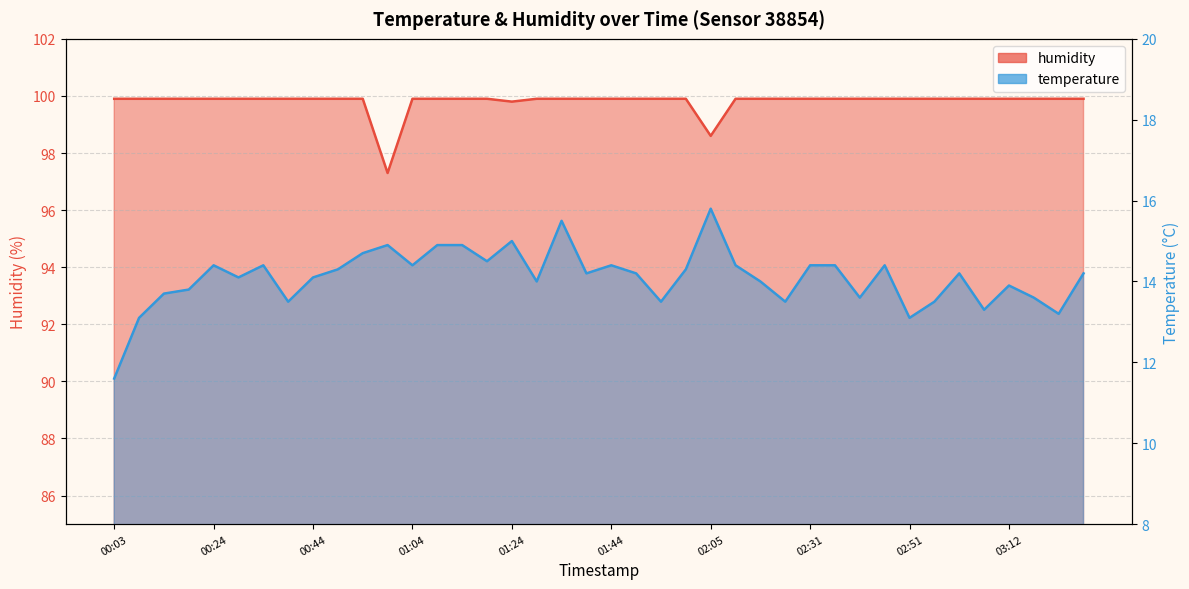

Which series has the largest range (max minus min)?

temperature